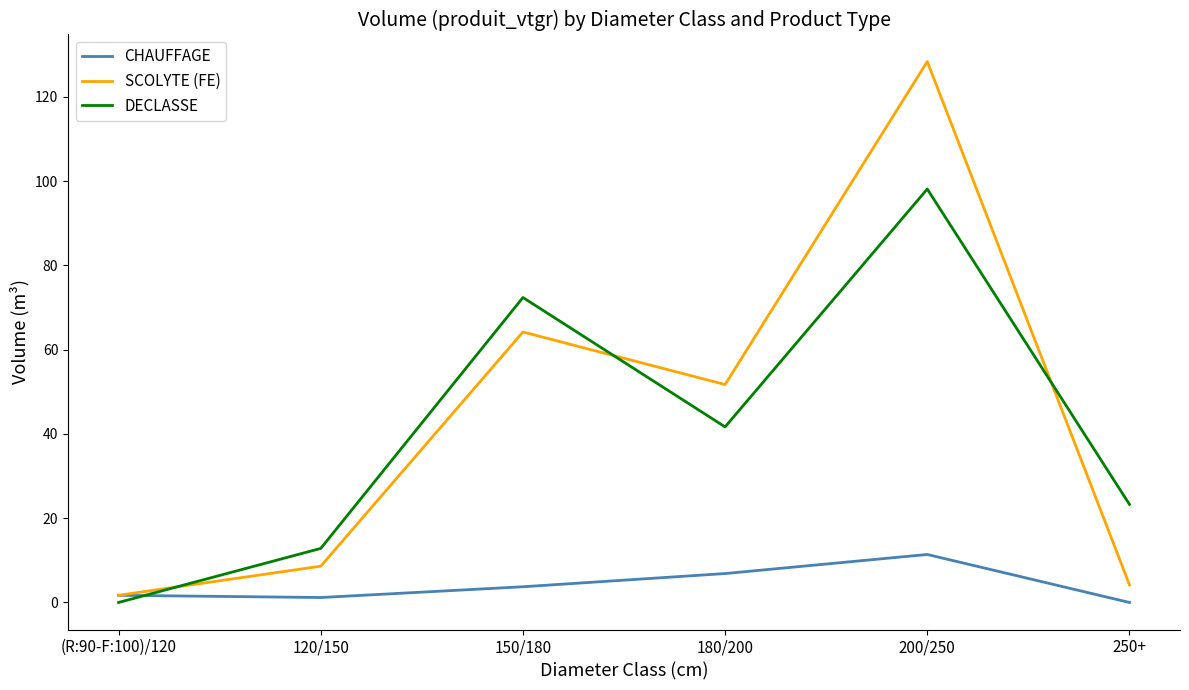

Which category has the highest value across all series?

200/250